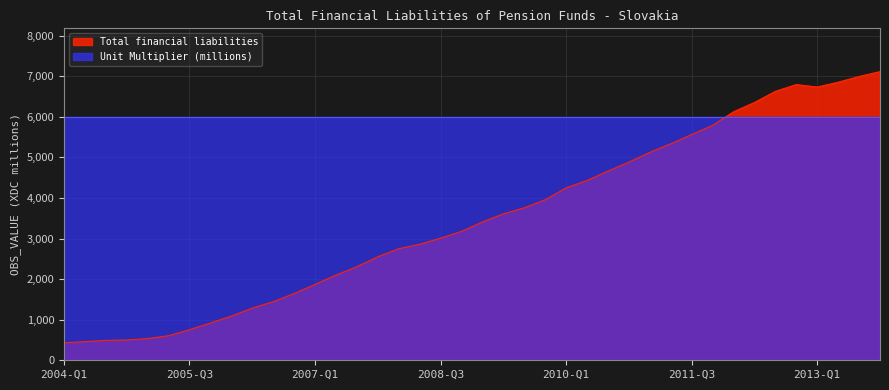

What is the change in value from 2004-Q2 to 2010-Q1?

+3791.1